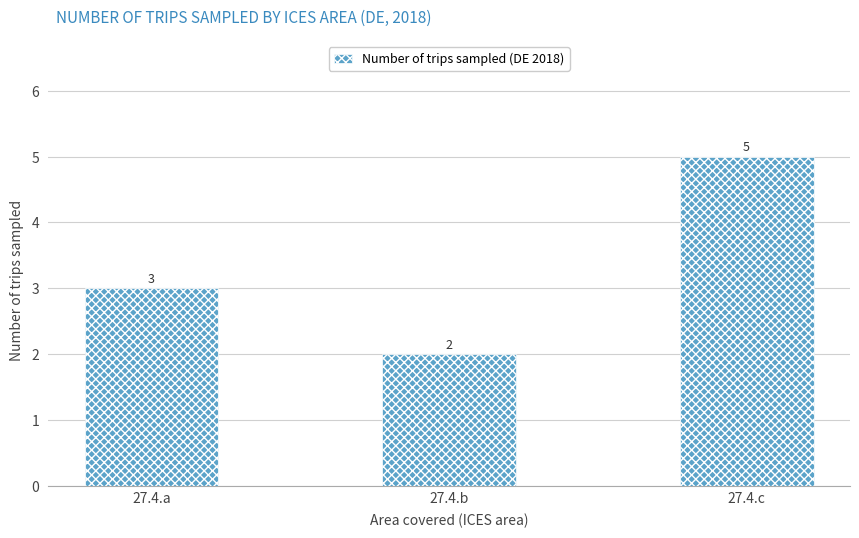

Which label corresponds to the smallest value in the chart?

27.4.b